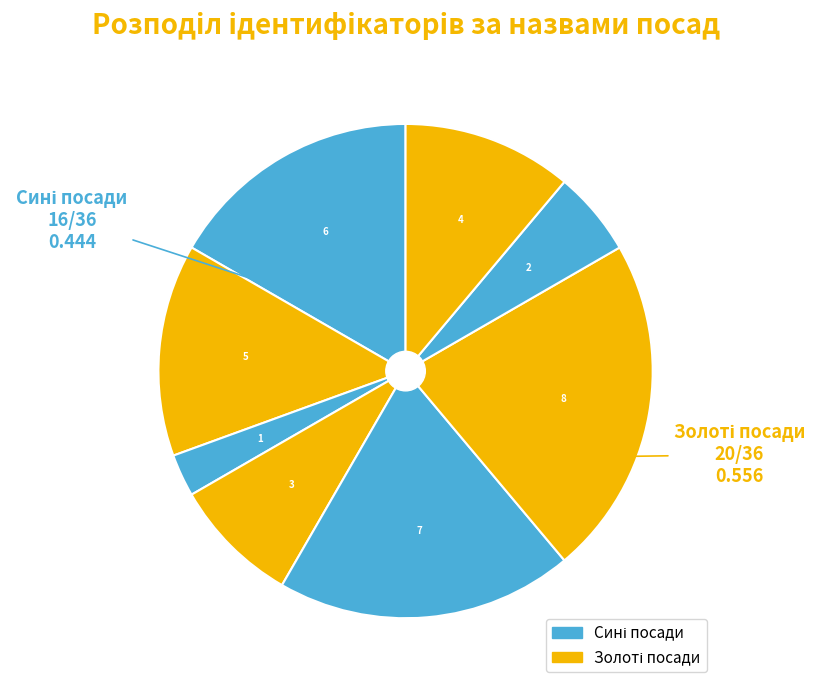

Is there any slice that represents more than half of the pie?

No